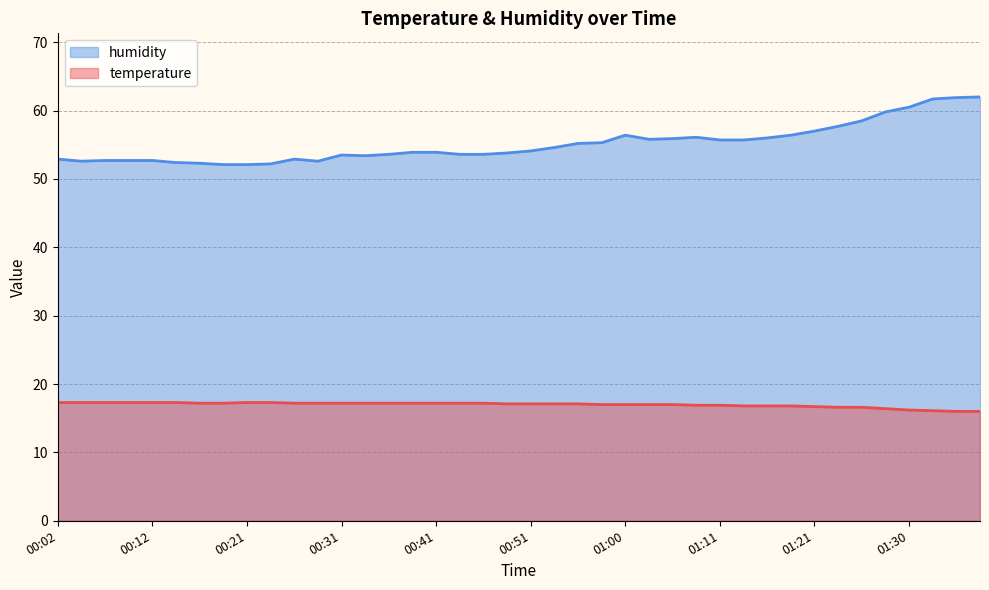

The temperature series shows 17.3 at 00:24. True or false?

True